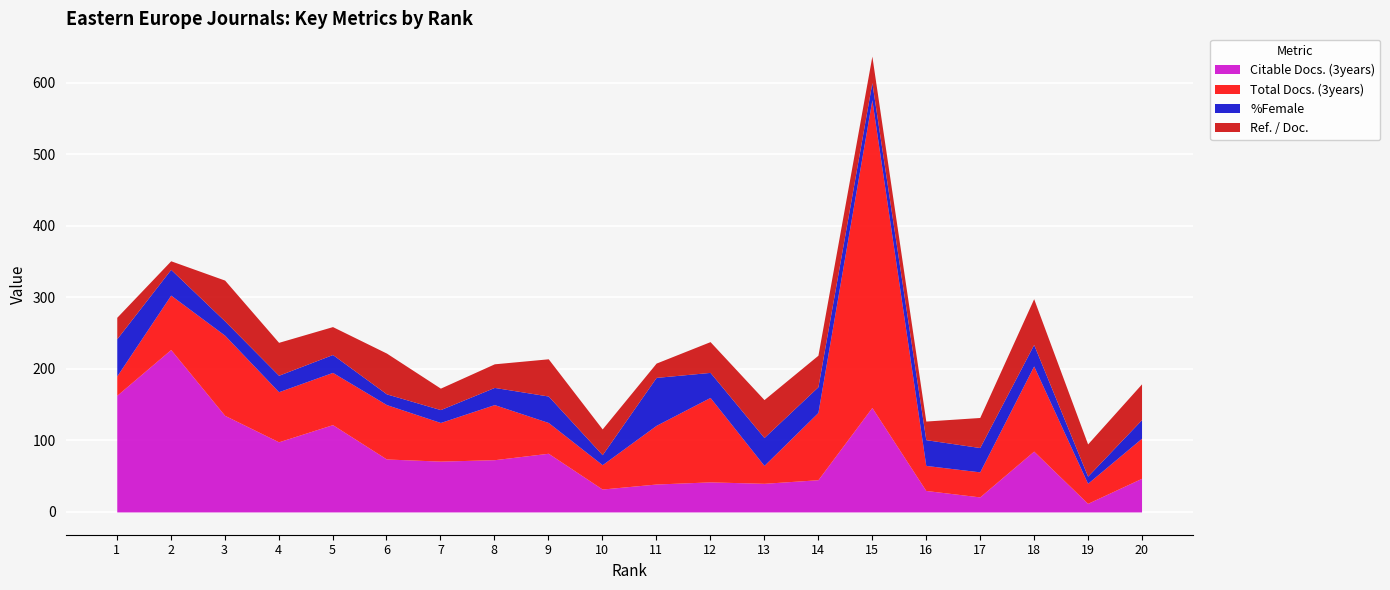

The value of Total Docs. (3years) at 20 is 96. True or false?

False